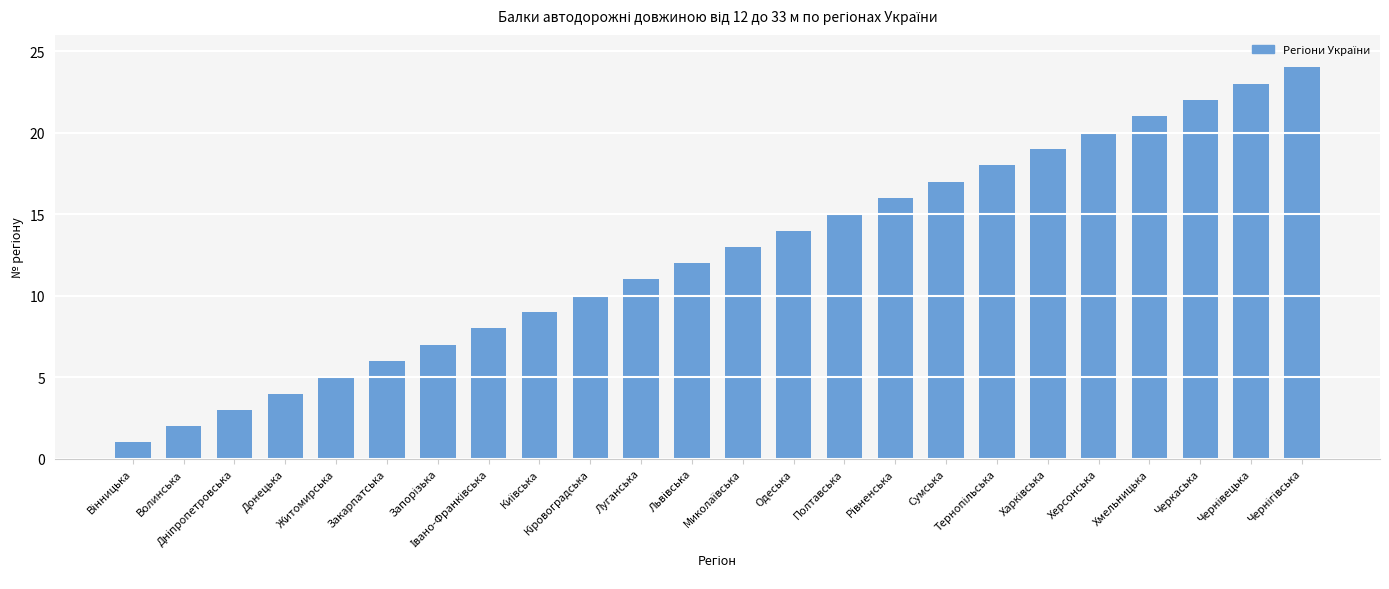

What is the maximum value shown in the chart?

24